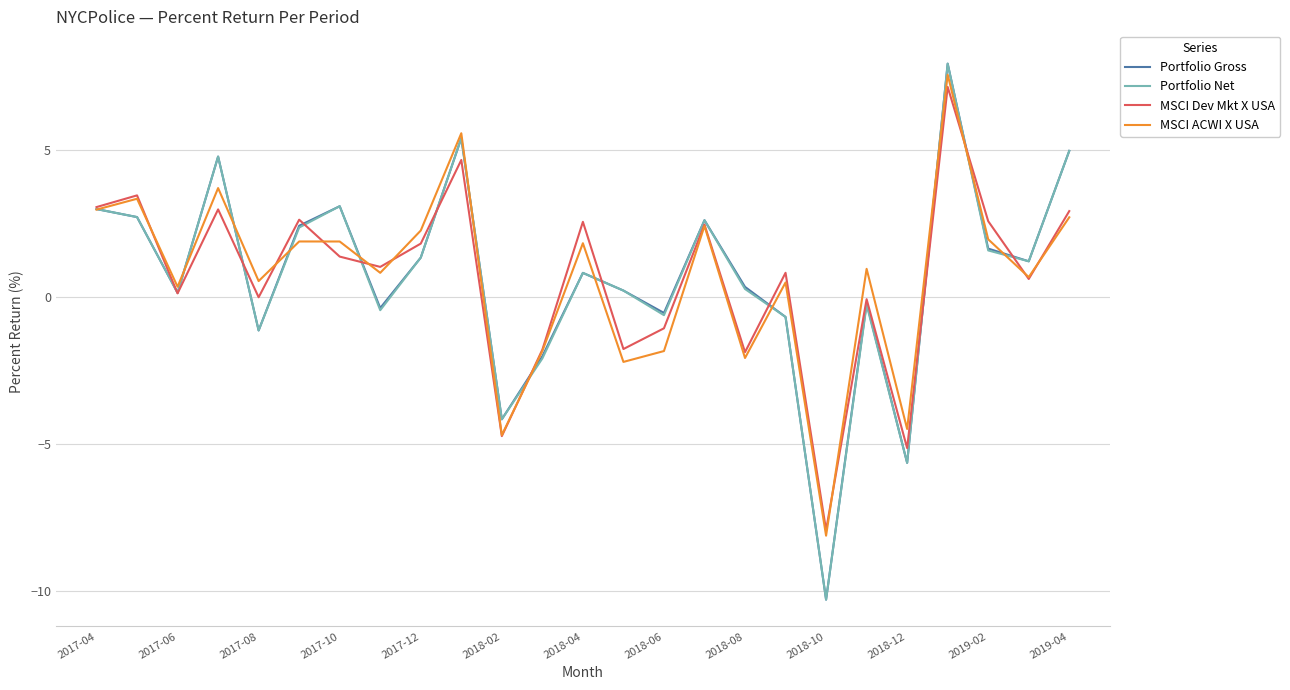

Rank the series by their average value, from lowest to highest.

MSCI Dev Mkt X USA, MSCI ACWI X USA, Portfolio Net, Portfolio Gross